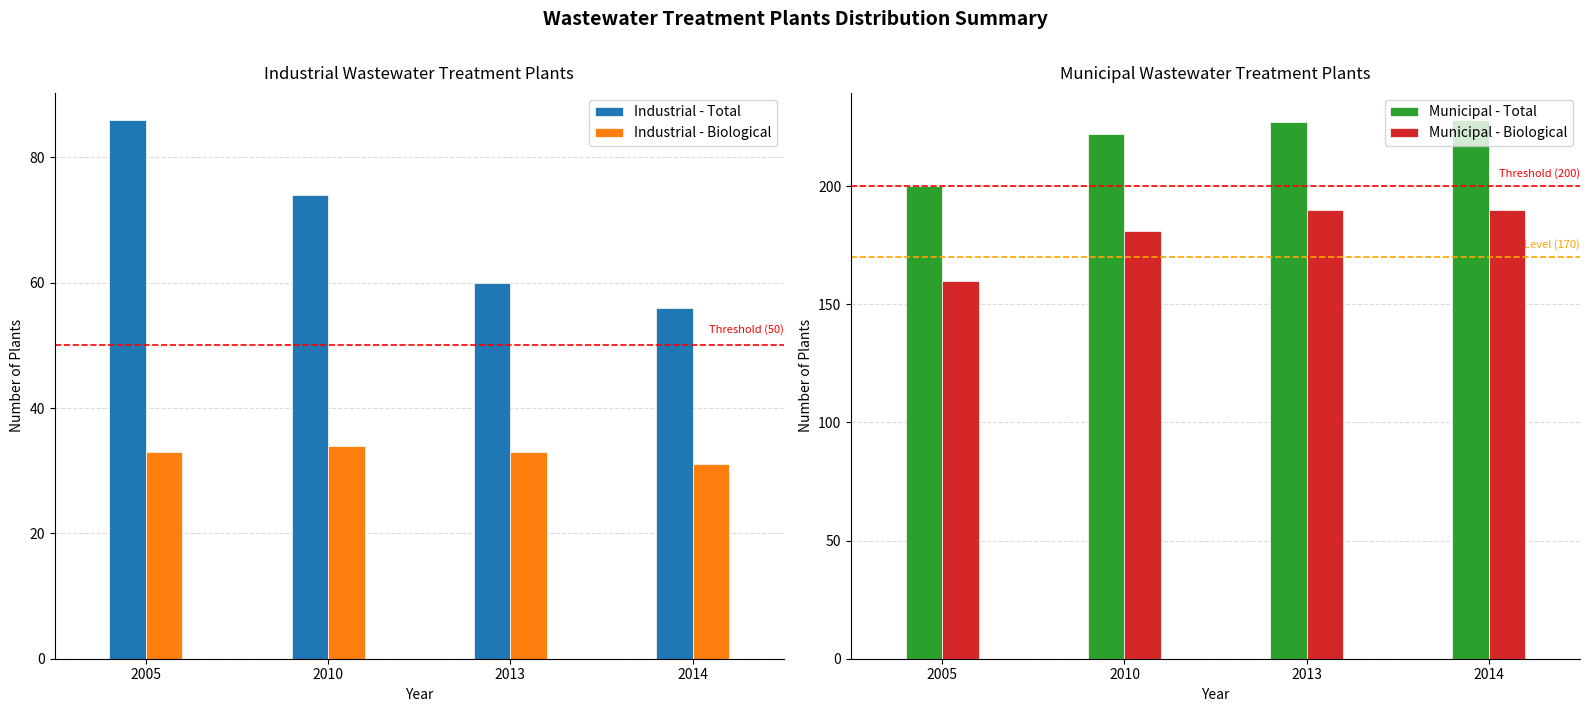

Are the bars grouped side by side (vs. stacked)?

Yes